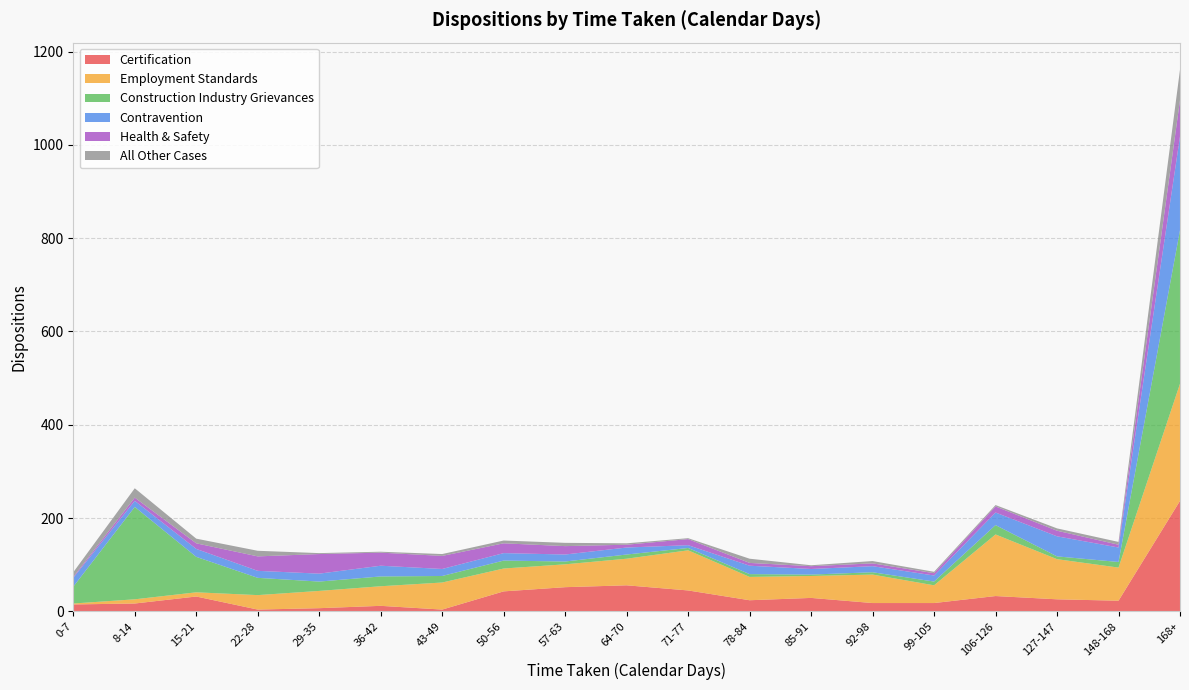

Reading left to right, transcribe all the data shown in this chart.

Certification: 0-7=15	8-14=17	15-21=32	22-28=4	29-35=7	36-42=12	43-49=4	50-56=43	57-63=52	64-70=56	71-77=45	78-84=24	85-91=29	92-98=18	99-105=18	106-126=33	127-147=26	148-168=23	168+=237
Employment Standards: 0-7=2	8-14=9	15-21=9	22-28=31	29-35=37	36-42=42	43-49=58	50-56=49	57-63=49	64-70=57	71-77=86	78-84=50	85-91=47	92-98=61	99-105=38	106-126=132	127-147=86	148-168=71	168+=251
Construction Industry Grievances: 0-7=36	8-14=198	15-21=76	22-28=37	29-35=20	36-42=21	43-49=14	50-56=17	57-63=6	64-70=9	71-77=5	78-84=6	85-91=3	92-98=5	99-105=8	106-126=20	127-147=6	148-168=12	168+=329
Contravention: 0-7=19	8-14=13	15-21=17	22-28=15	29-35=17	36-42=23	43-49=15	50-56=16	57-63=15	64-70=15	71-77=6	78-84=18	85-91=12	92-98=13	99-105=13	106-126=27	127-147=43	148-168=31	168+=201
Health & Safety: 0-7=2	8-14=7	15-21=12	22-28=31	29-35=42	36-42=28	43-49=28	50-56=21	57-63=18	64-70=6	71-77=13	78-84=6	85-91=6	92-98=6	99-105=5	106-126=13	127-147=12	148-168=6	168+=78
All Other Cases: 0-7=10	8-14=20	15-21=10	22-28=12	29-35=2	36-42=2	43-49=4	50-56=6	57-63=7	64-70=3	71-77=2	78-84=9	85-91=2	92-98=5	99-105=3	106-126=3	127-147=5	148-168=6	168+=65